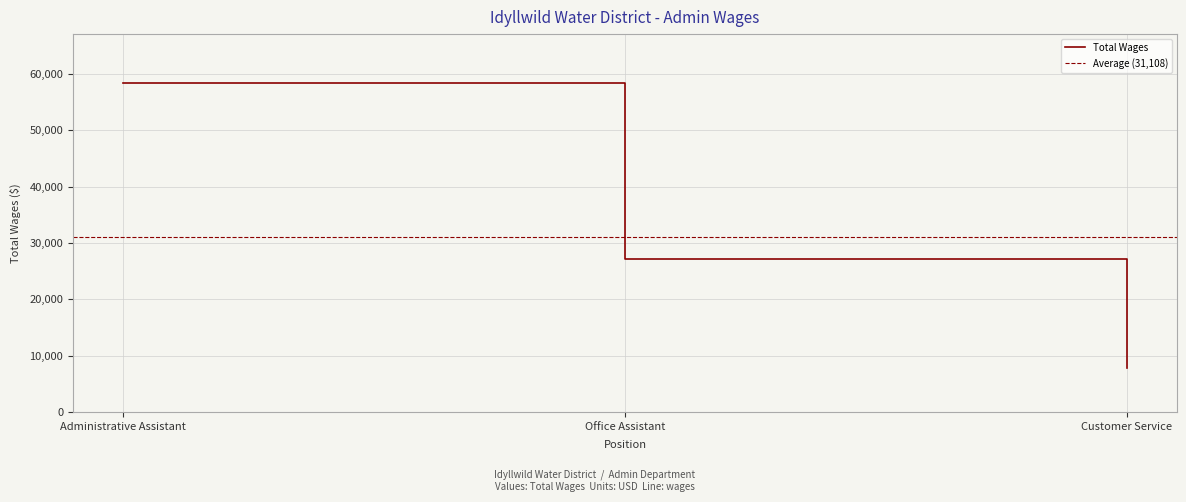

The chart shows a value of 58345 at Administrative Assistant. True or false?

True